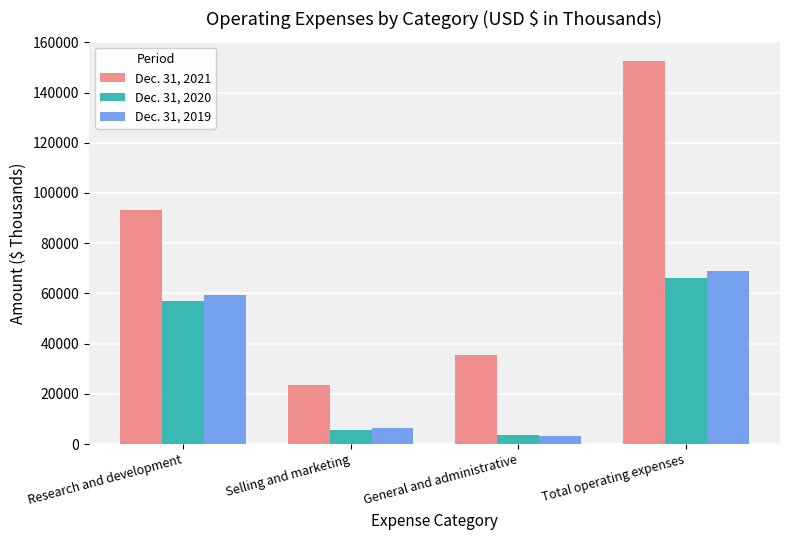

Is it true that Dec. 31, 2019 equals 59376 at Research and development?

True